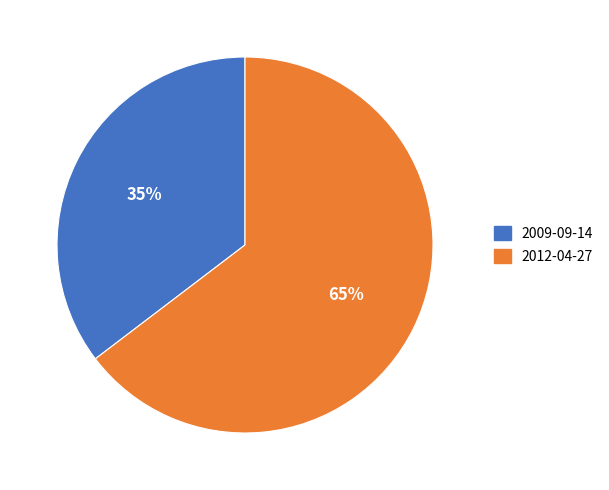

To the nearest percent, what is the combined percentage of 2009-09-14 and 2012-04-27?

100%